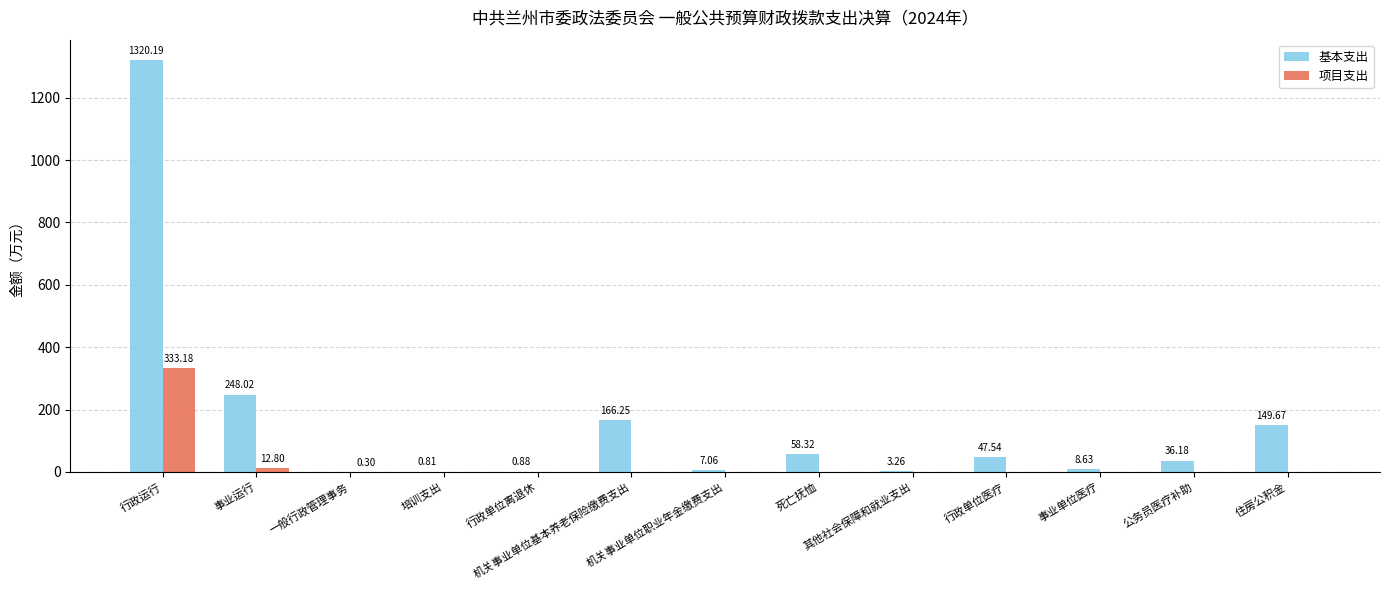

The 基本支出 series shows 58.3 at 死亡抚恤. True or false?

True